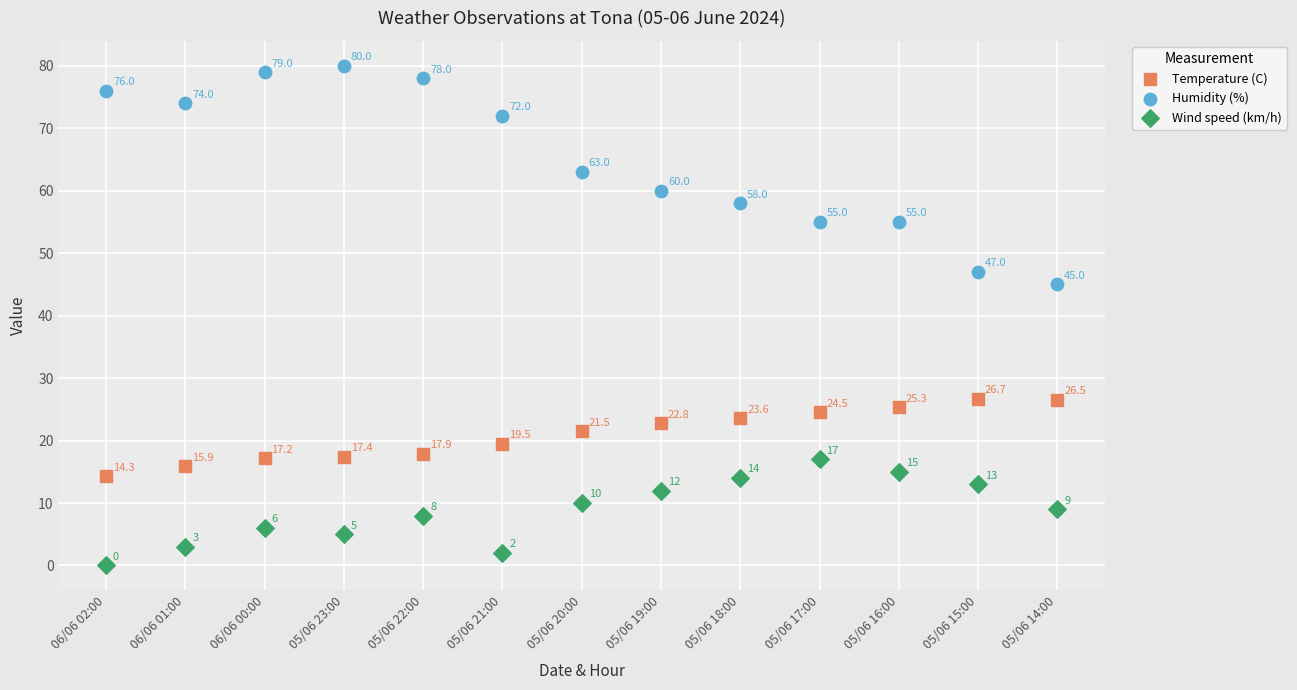

In the Temperature (C) series, what Y value is closest to 20?

19.5